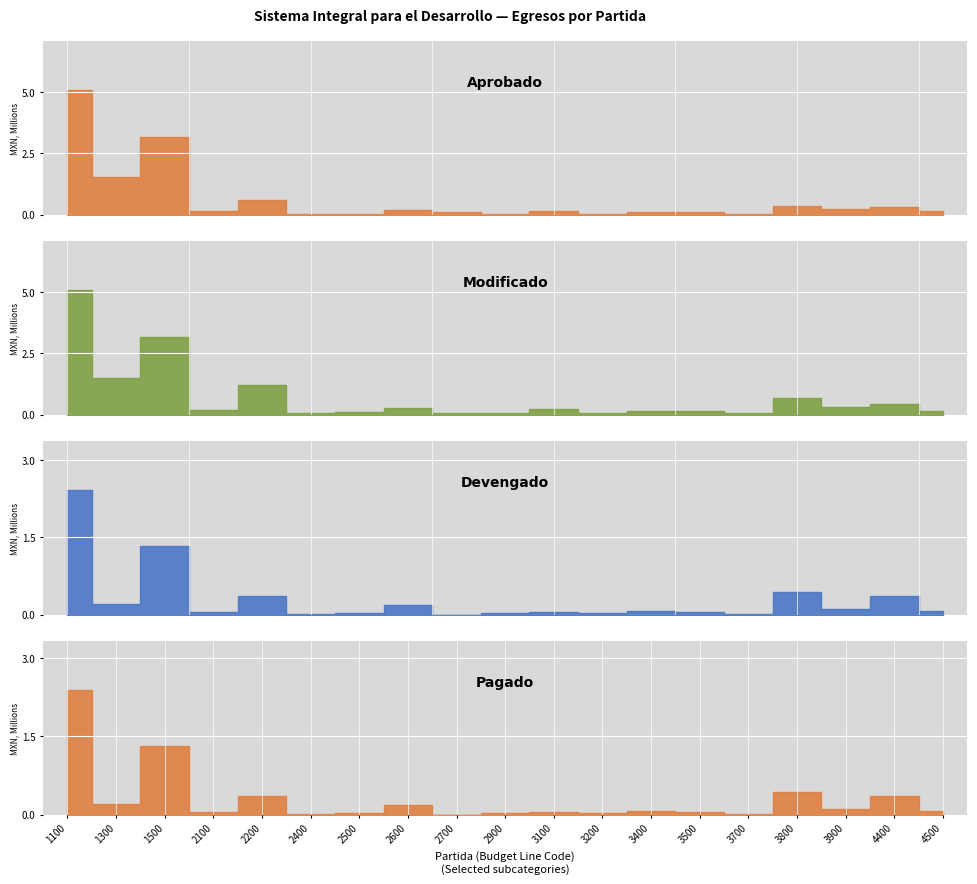

Reading left to right, extract all data points from this chart.

Aprobado: 5059850.5	1507303.2	3148403.8	130600.0	604181.5	35700.0	25200.0	189000.0	93450.0	26250.0	151650.0	23800.0	120717.2	105210.0	35700.0	351400.0	210404.0	320892.8	155009.4
Modificado: 5059850.5	1507303.2	3148403.8	168112.0	1204100.0	50700.0	103200.0	250329.6	53450.0	46250.0	230900.0	53800.0	133979.2	125210.0	45700.0	659340.4	308600.0	420492.8	155009.4
Devengado: 2409938.0	208531.7	1333059.8	57474.7	359629.2	20197.7	34337.3	190965.5	0.0	28992.5	58428.0	22850.1	69445.0	46086.2	16453.5	427894.3	105164.0	365746.0	74724.5
Pagado: 2383084.1	202861.7	1317818.2	57474.7	359629.2	20197.7	34337.3	190965.5	0.0	28992.5	58428.0	22850.1	69445.0	46086.2	16453.5	427894.3	105164.0	365746.0	73870.3